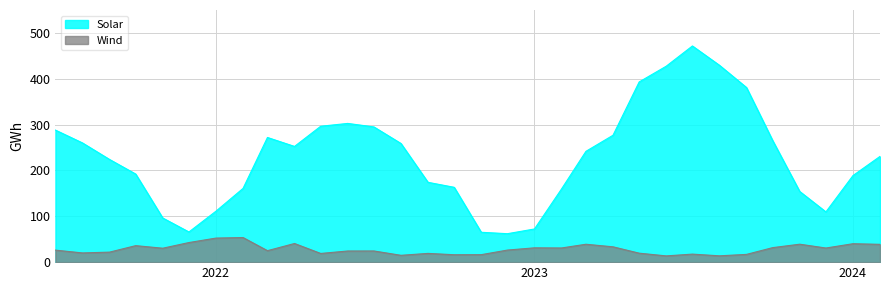

Reading left to right, what are all the values shown in this chart?

Solar: 288.0	260.0	224.0	192.2	96.3	65.8	111.2	160.8	271.9	252.4	296.4	302.6	294.9	258.8	174.1	163.3	65.2	62.1	72.4	159.6	241.7	276.8	393.1	427.4	471.6	429.4	380.9	265.2	154.1	109.6	188.8	230.7
Wind: 26.2	20.1	21.8	36.0	30.4	42.7	52.5	53.7	25.0	40.7	19.0	24.3	24.4	14.9	19.1	16.2	16.3	26.3	31.2	30.9	39.0	33.4	19.6	13.6	17.5	13.8	16.9	31.7	39.1	30.8	40.2	38.9